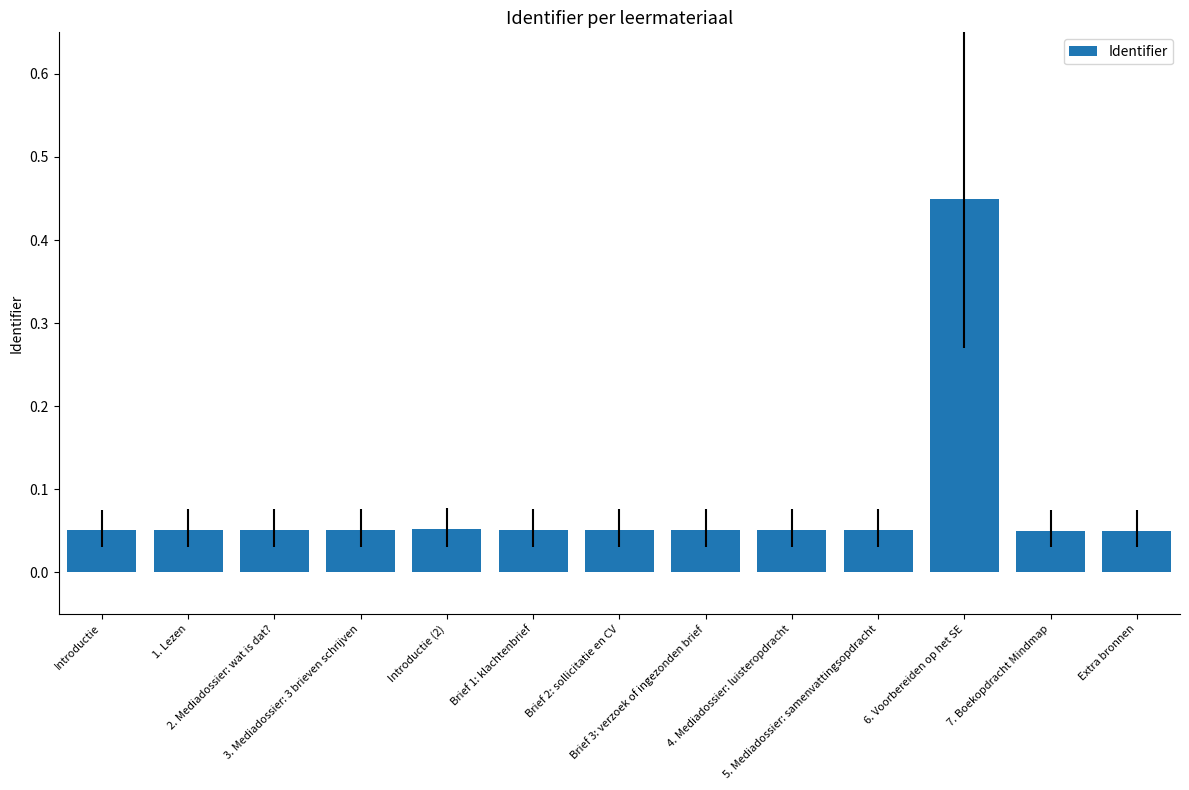

Count the values in the range 0 to 1.

13